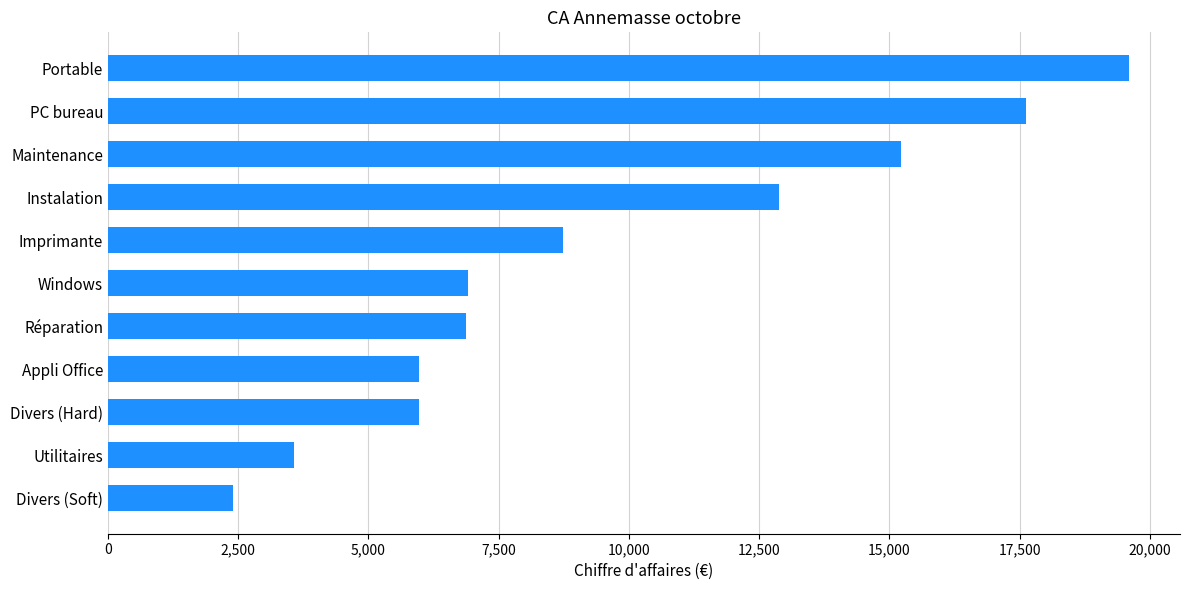

What is the average value?

9616